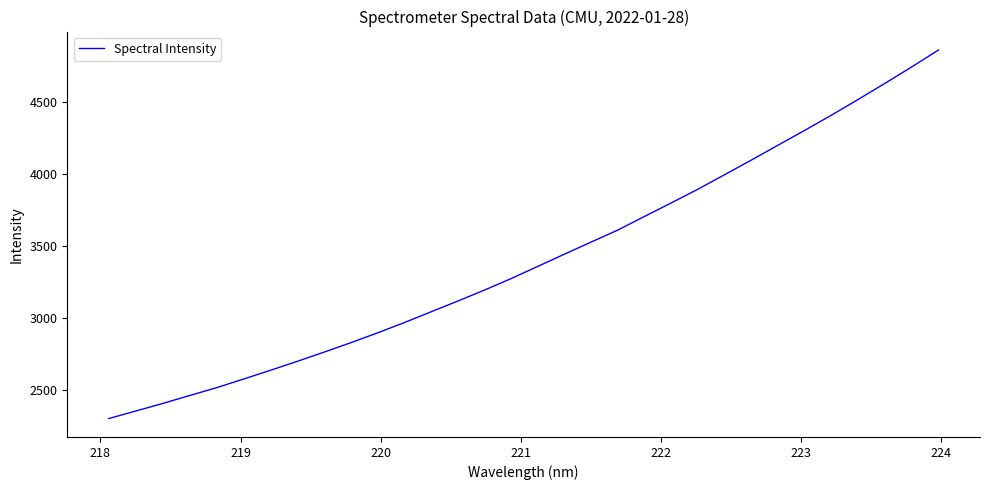

What is the difference between the maximum and minimum values?

2555.2